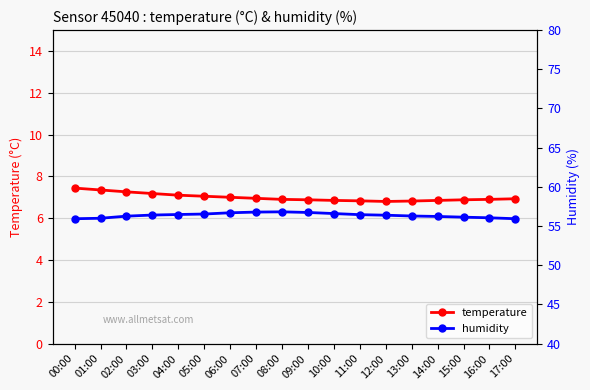

Is the value of humidity at 16:00 greater than the value of temperature at 11:00?

Yes